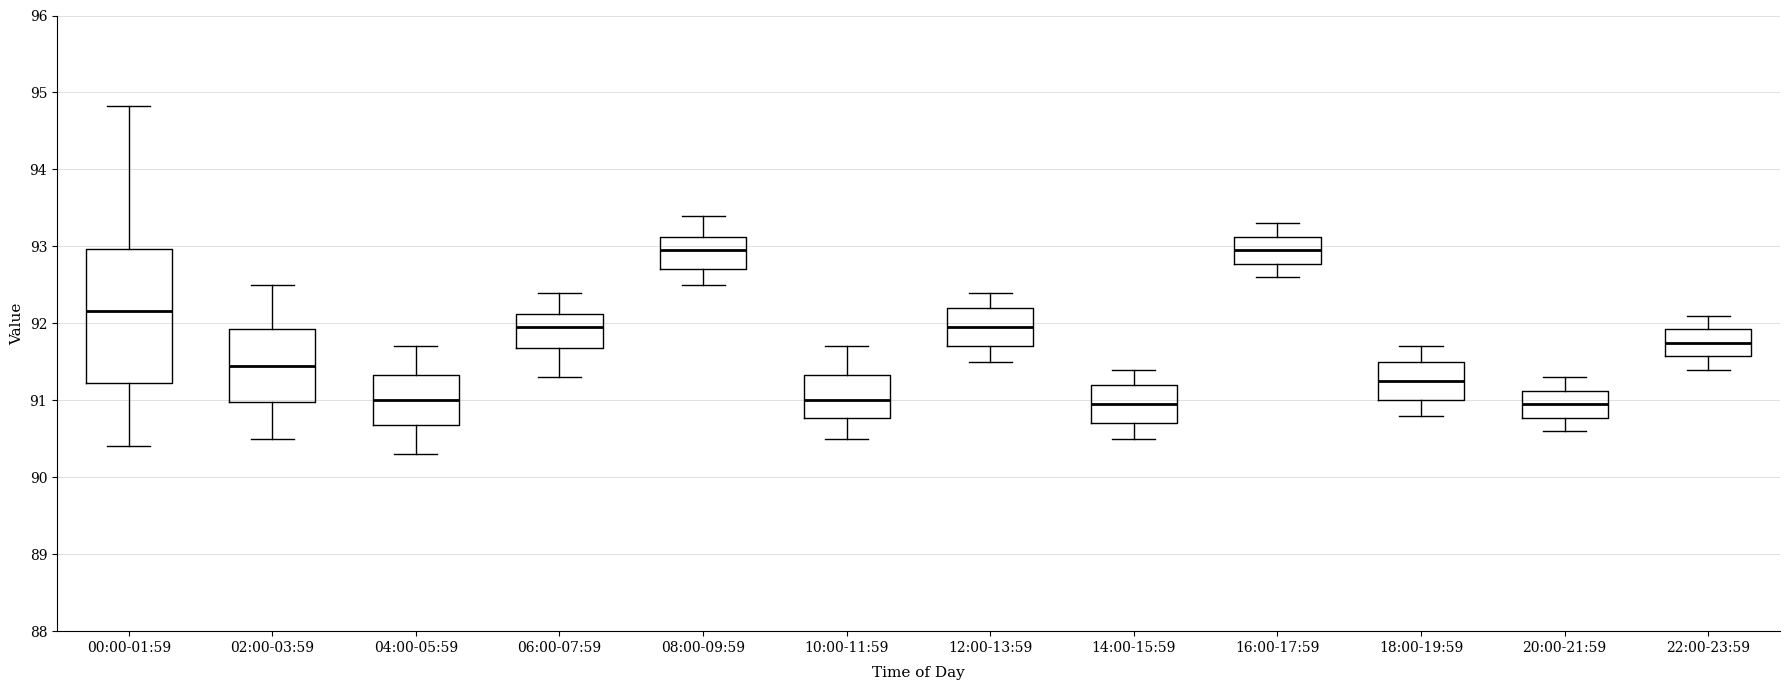

Reading left to right, transcribe this box plot: for each box, give where its median line is, the range the box spans, and where its two whiskers end, as read against the y-axis. The values are not printed on the chart, so give them approximately, as read against the axis.

00:00-01:59: median 92.2, box 91.2 to 93.0, whiskers 90.4 to 94.8
02:00-03:59: median 91.5, box 91.0 to 91.9, whiskers 90.5 to 92.5
04:00-05:59: median 91.0, box 90.7 to 91.3, whiskers 90.3 to 91.7
06:00-07:59: median 92.0, box 91.7 to 92.1, whiskers 91.3 to 92.4
08:00-09:59: median 93.0, box 92.7 to 93.1, whiskers 92.5 to 93.4
10:00-11:59: median 91.0, box 90.8 to 91.3, whiskers 90.5 to 91.7
12:00-13:59: median 92.0, box 91.7 to 92.2, whiskers 91.5 to 92.4
14:00-15:59: median 91.0, box 90.7 to 91.2, whiskers 90.5 to 91.4
16:00-17:59: median 93.0, box 92.8 to 93.1, whiskers 92.6 to 93.3
18:00-19:59: median 91.3, box 91.0 to 91.5, whiskers 90.8 to 91.7
20:00-21:59: median 91.0, box 90.8 to 91.1, whiskers 90.6 to 91.3
22:00-23:59: median 91.8, box 91.6 to 91.9, whiskers 91.4 to 92.1